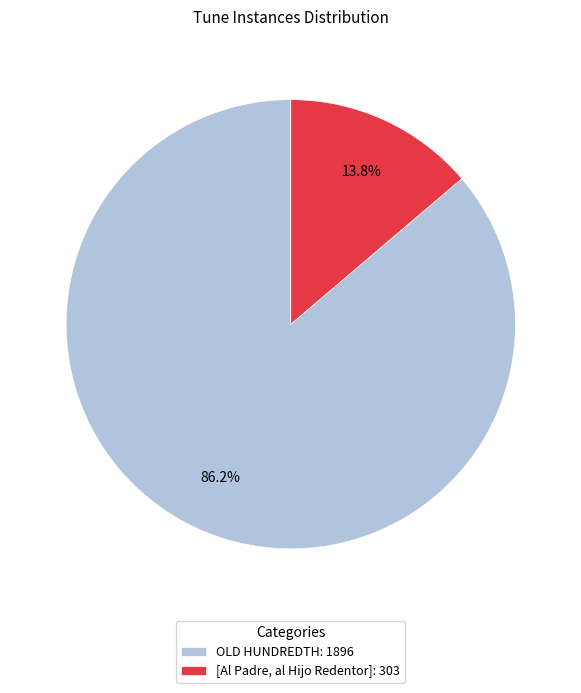

Is it true that [Al Padre, al Hijo Redentor] is 14% of the pie?

True